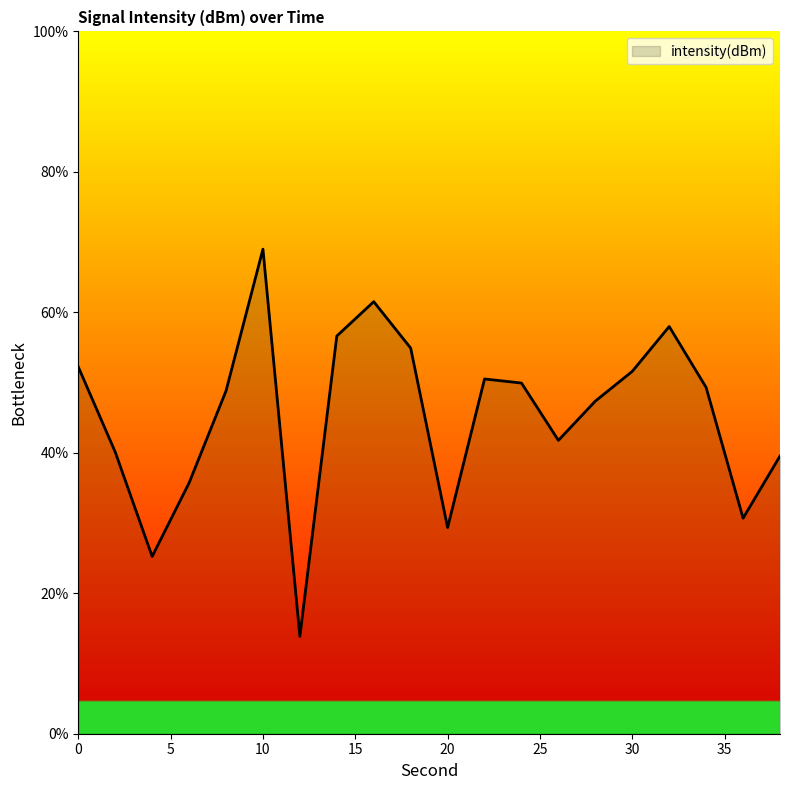

What is the greatest value displayed?

69.0